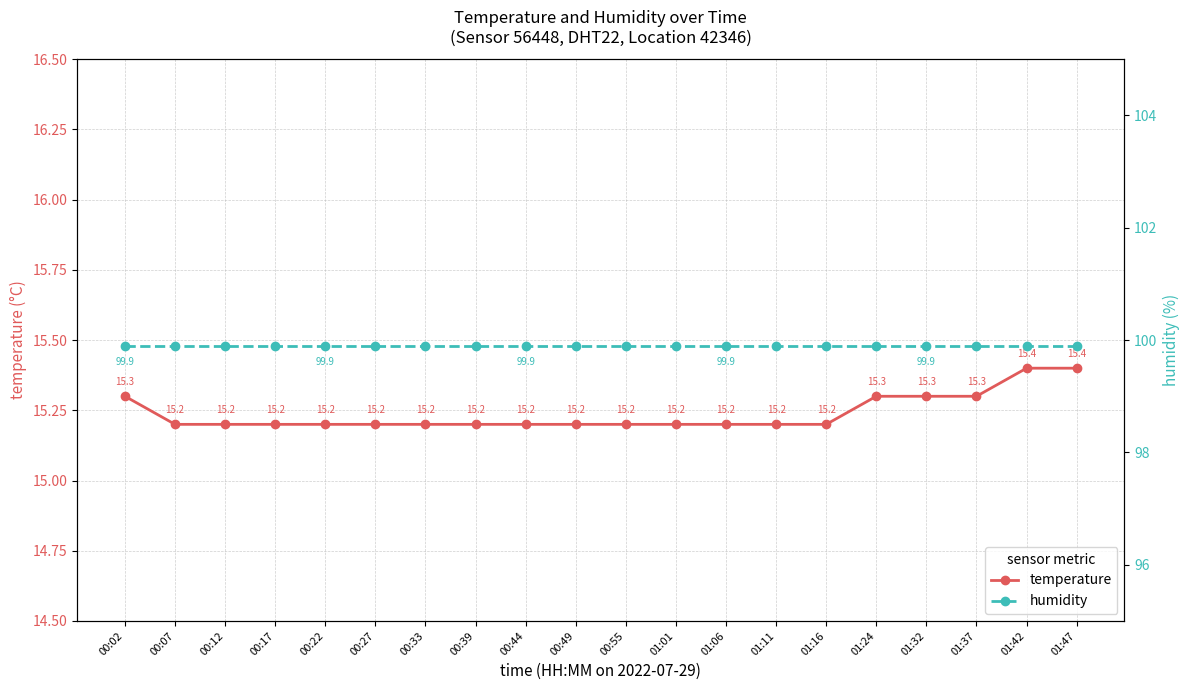

What is the total value across all series at 01:06?

115.1